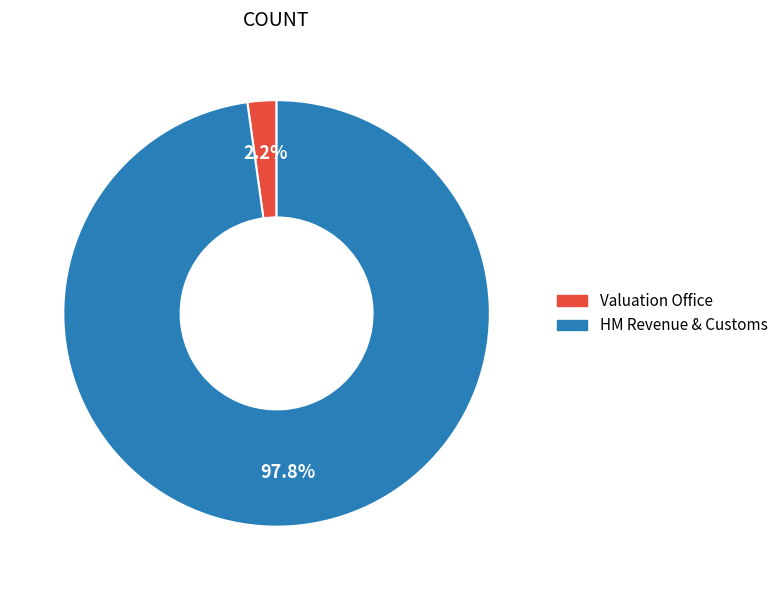

Between Valuation Office and HM Revenue & Customs, which is larger?

HM Revenue & Customs